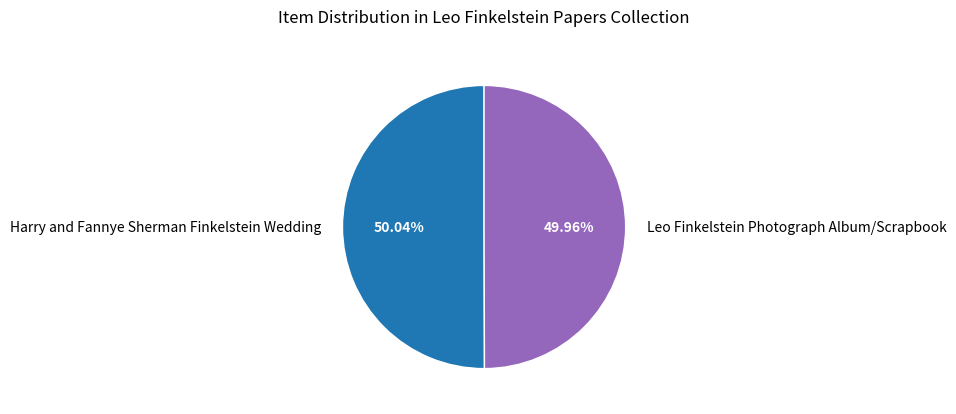

Is it true that Leo Finkelstein Photograph Album/Scrapbook is 58% of the pie?

False